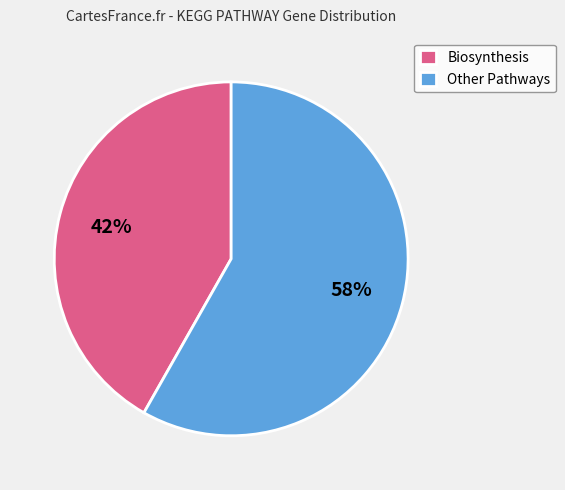

Is it true that Other Pathways is 45% of the pie?

False